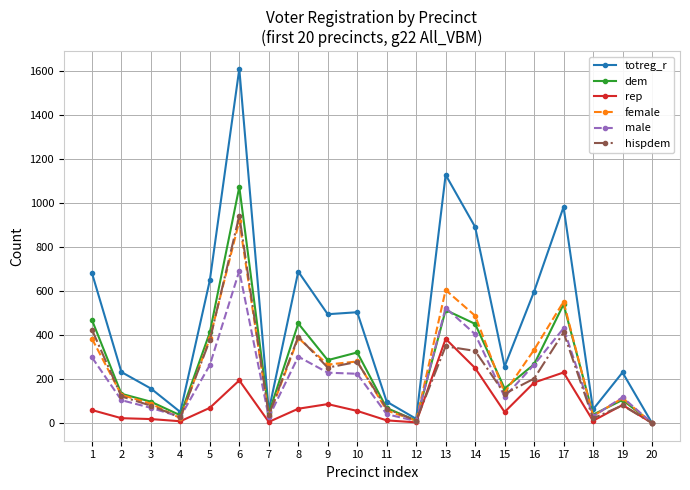

Between 15 and 17, which series saw the biggest shift?

totreg_r